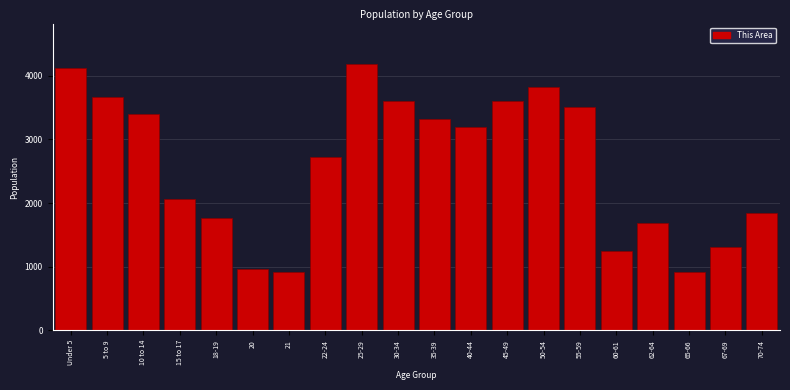

What is the smallest value displayed?

912